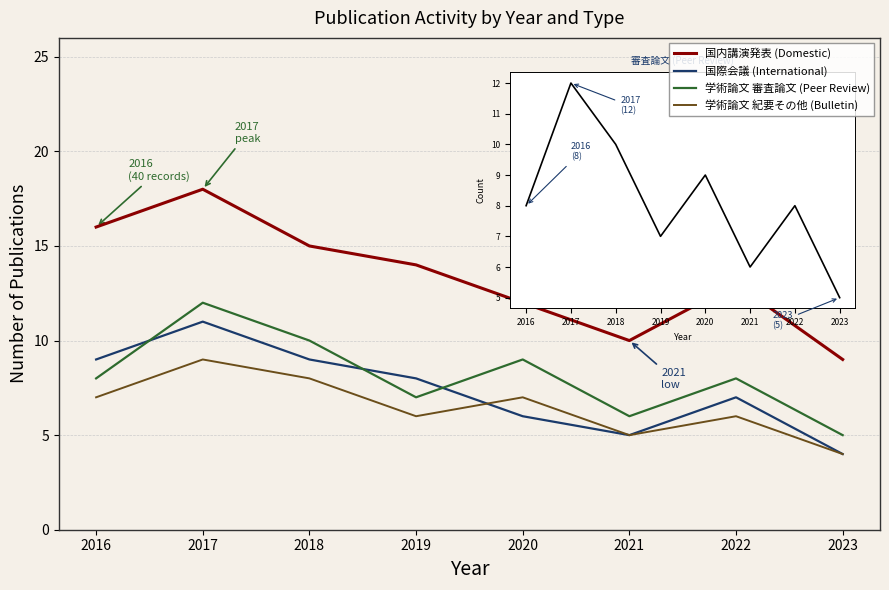

What is the difference between the second highest and second lowest values in the 学術論文 審査論文 (Peer Review) series?

4